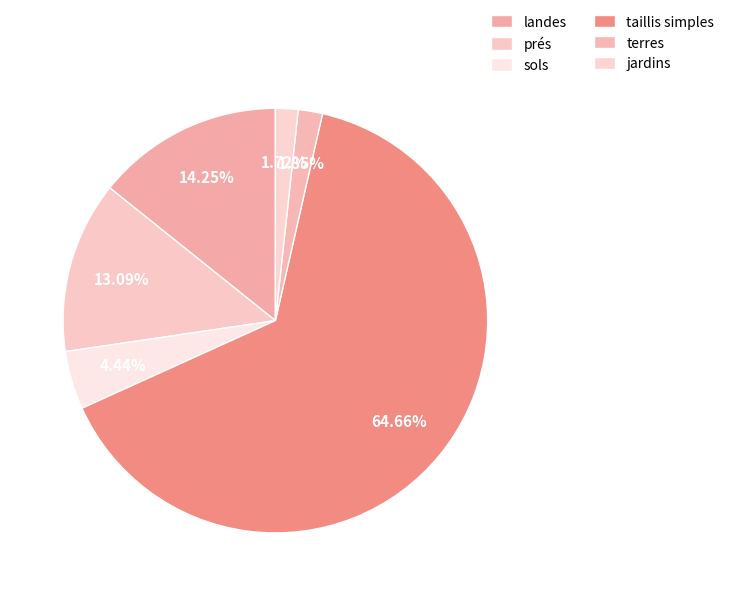

Does prés account for over 50% of the chart?

No